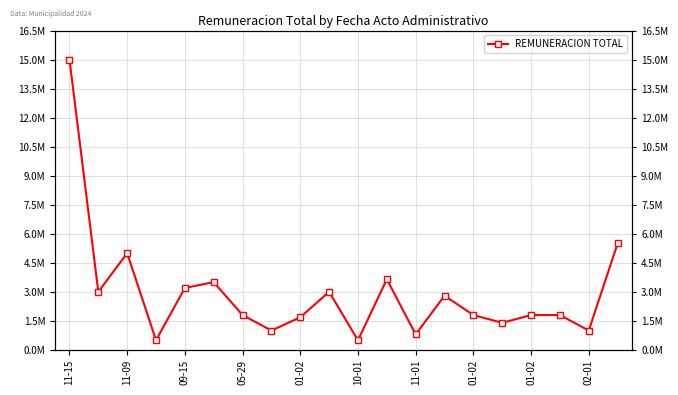

How many points are higher than both their immediate neighbors (excluding endpoints)?

5